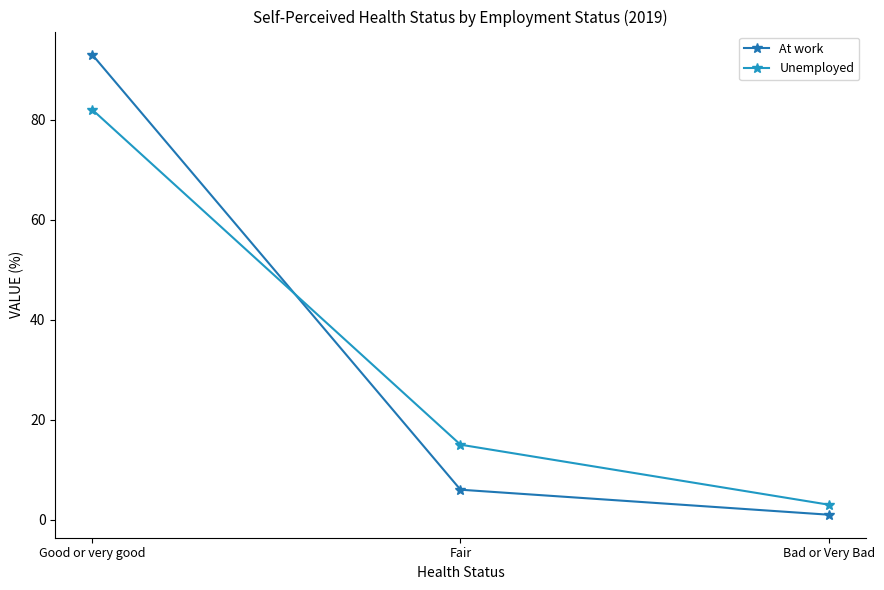

Read the Unemployed value at Fair.

15